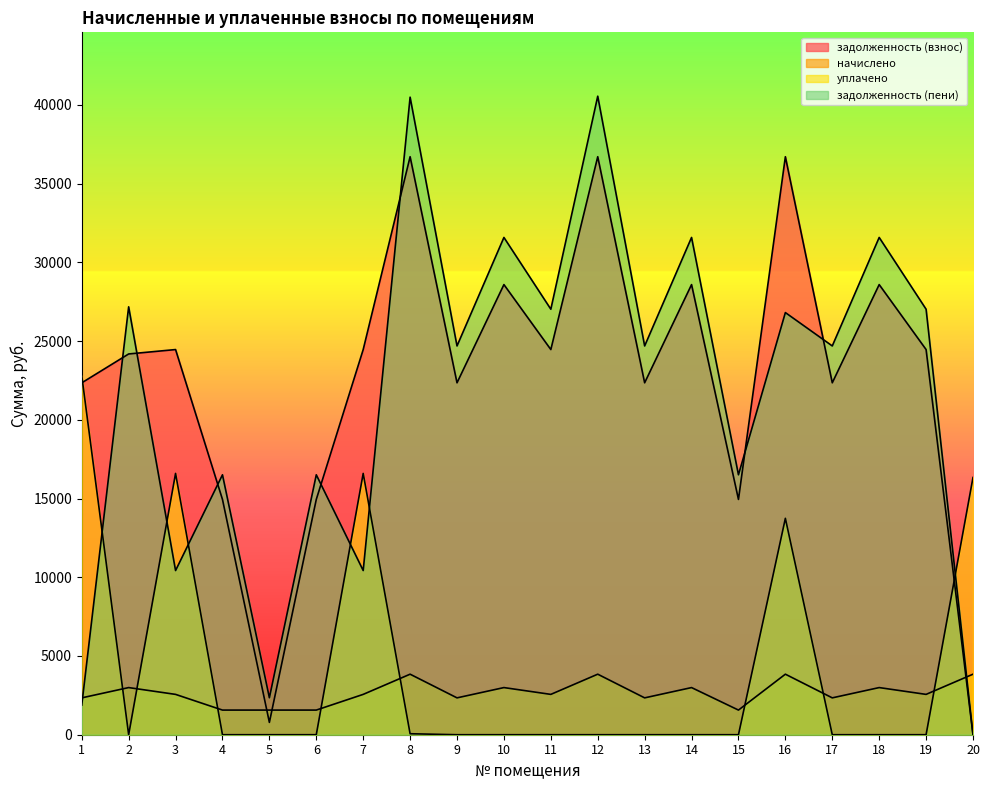

Between 5 and 12, which series saw the biggest shift?

задолженность (пени)